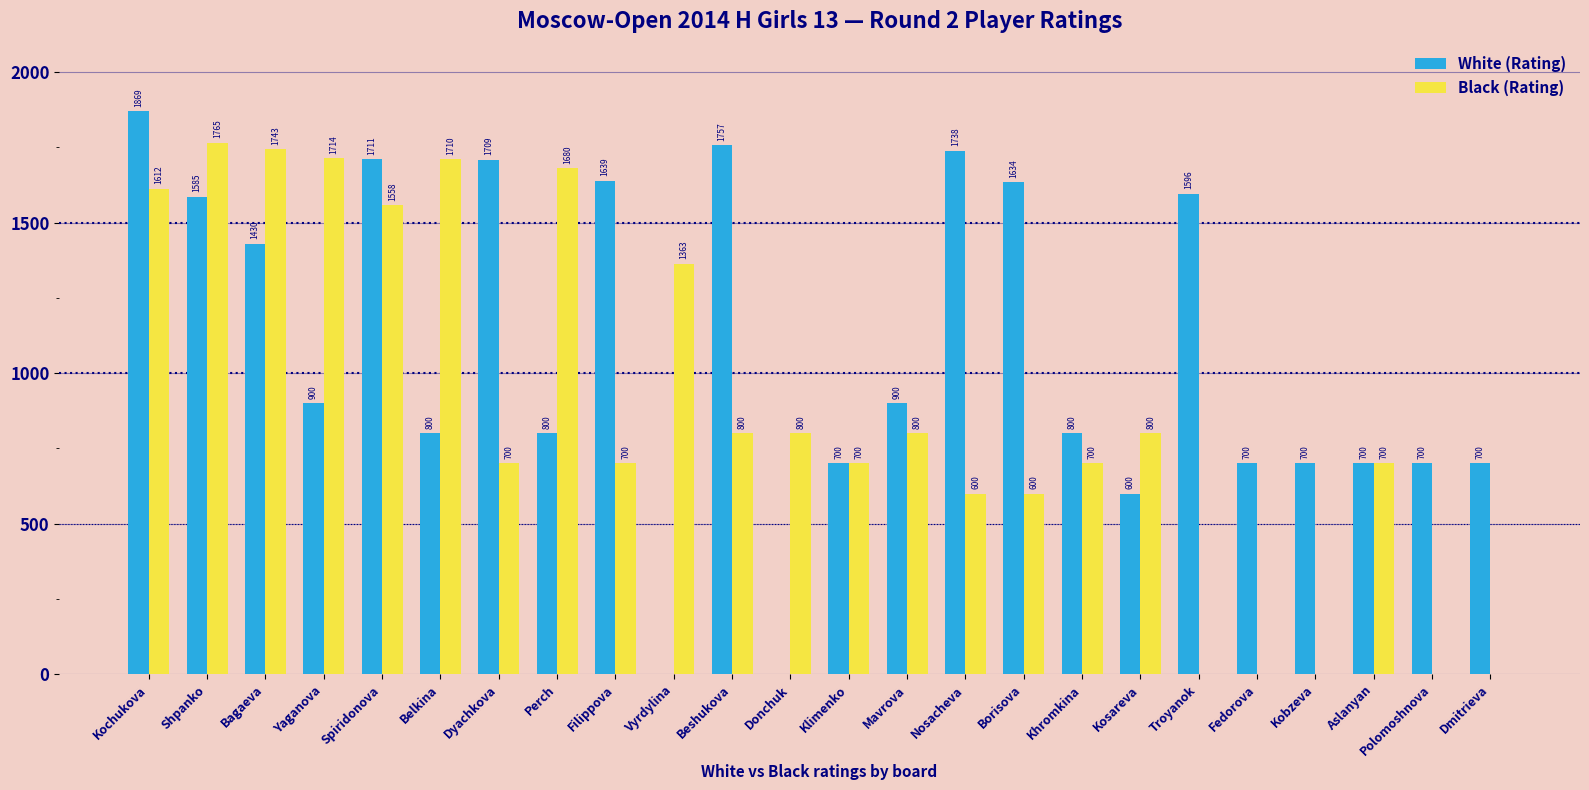

Reading left to right, transcribe all the data shown in this chart.

White (Rating): 1869	1585	1430	900	1711	800	1709	800	1639	0	1757	0	700	900	1738	1634	800	600	1596	700	700	700	700	700
Black (Rating): 1612	1765	1743	1714	1558	1710	700	1680	700	1363	800	800	700	800	600	600	700	800	0	0	0	700	0	0